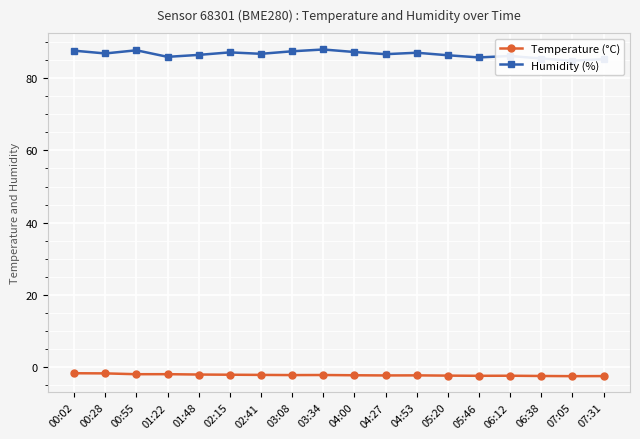

Is this an area chart (filled region under the line)?

No